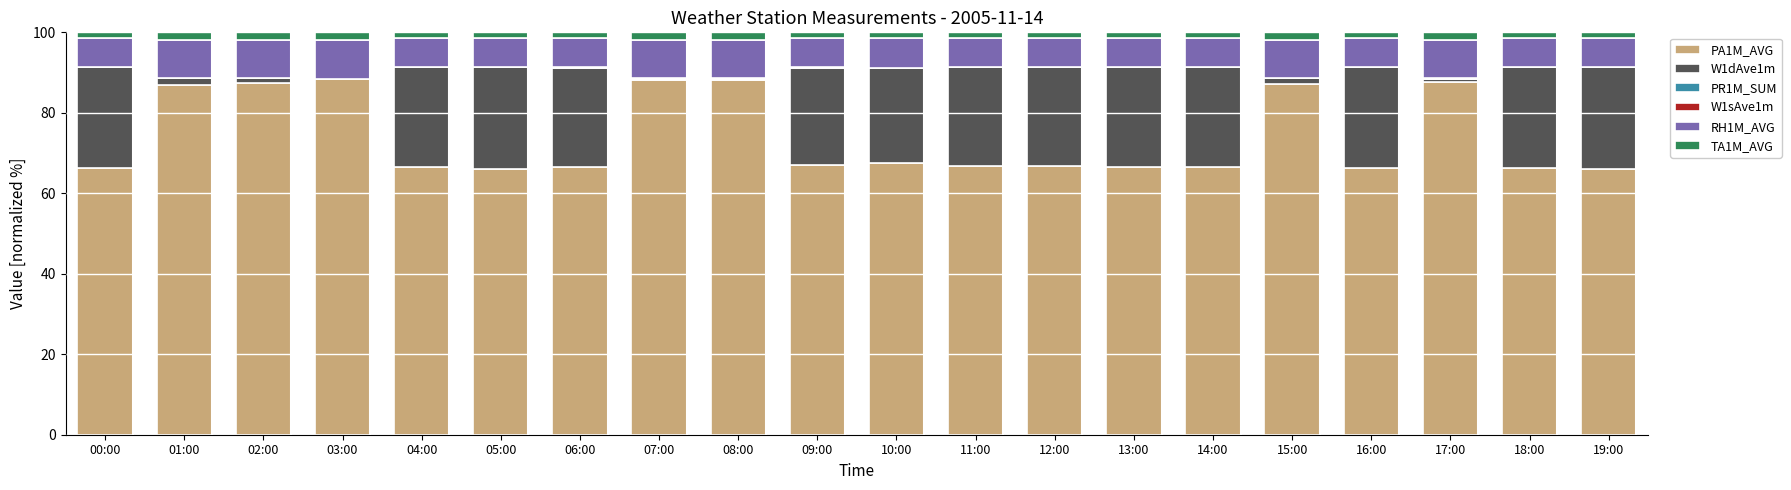

The value of PA1M_AVG at 03:00 is 42.5. True or false?

False